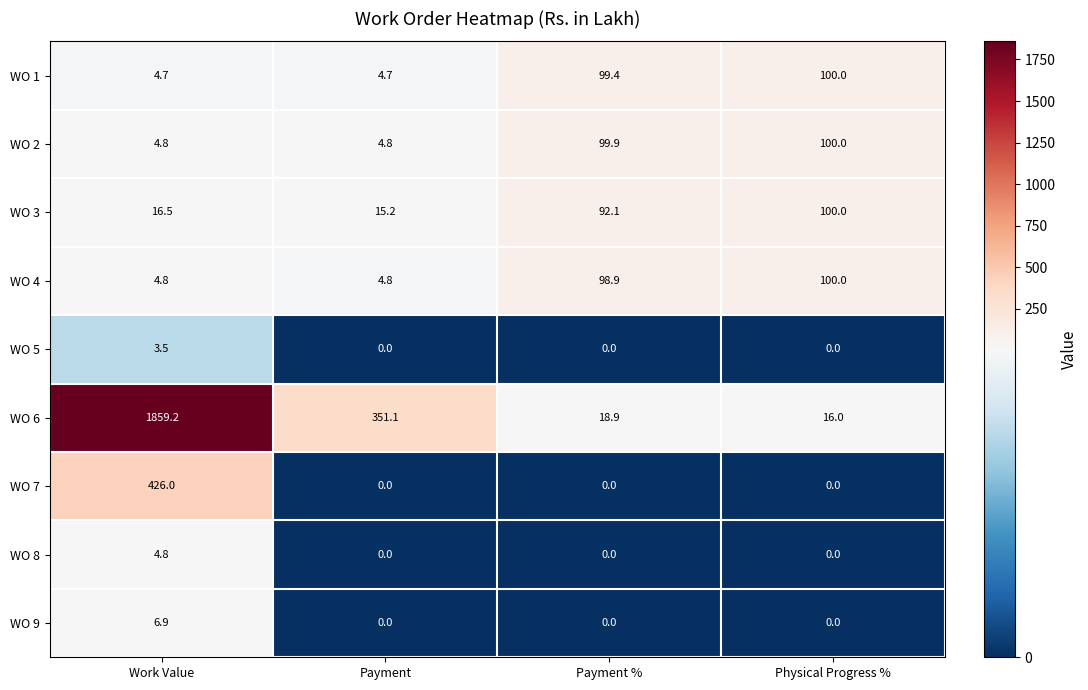

How many values in WO 5 are above zero?

1